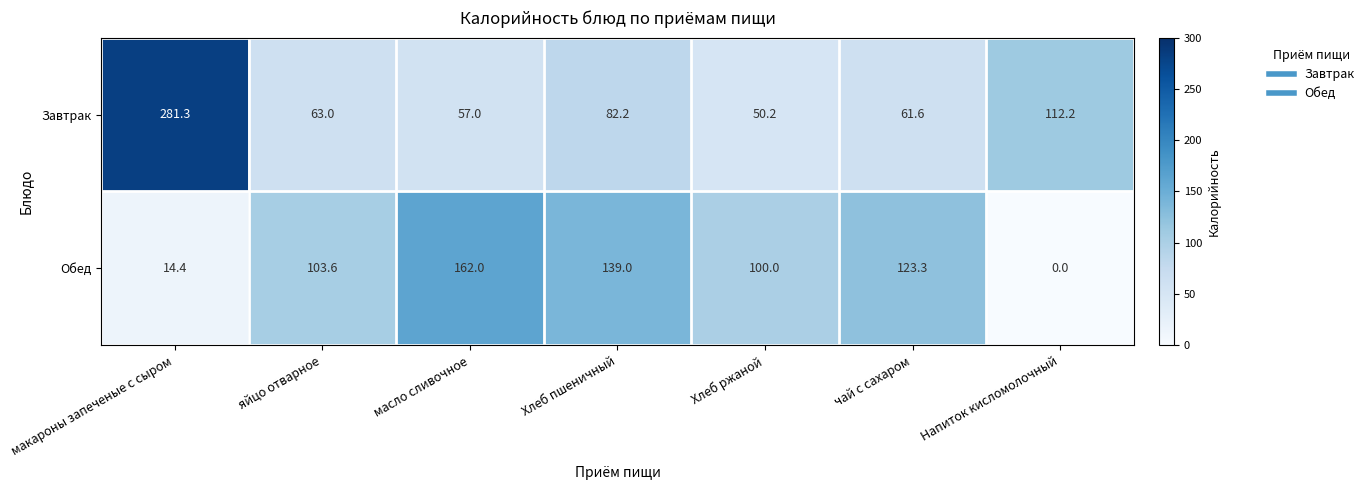

What is the difference between the highest and lowest values at Хлеб пшеничный?

56.8